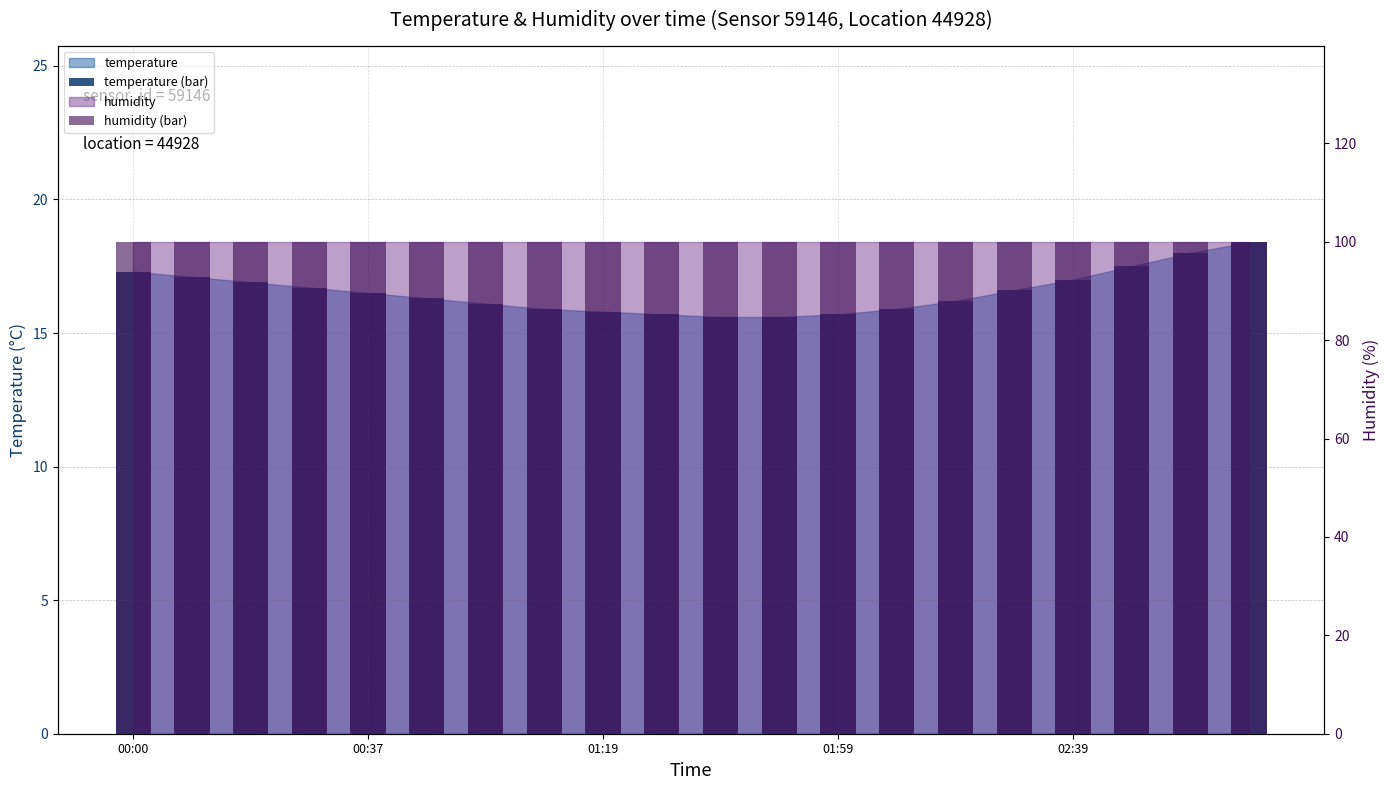

True or false: temperature (bar) has a value of 16.1 at 6.

True